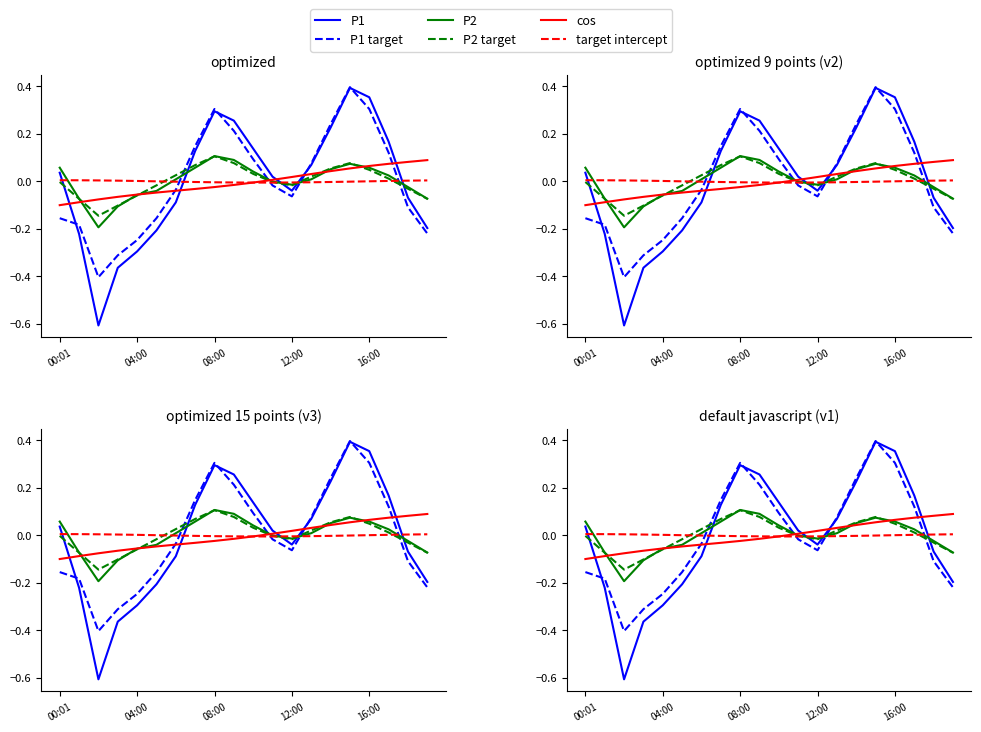

The value of target intercept at 11 is -0.0. True or false?

False